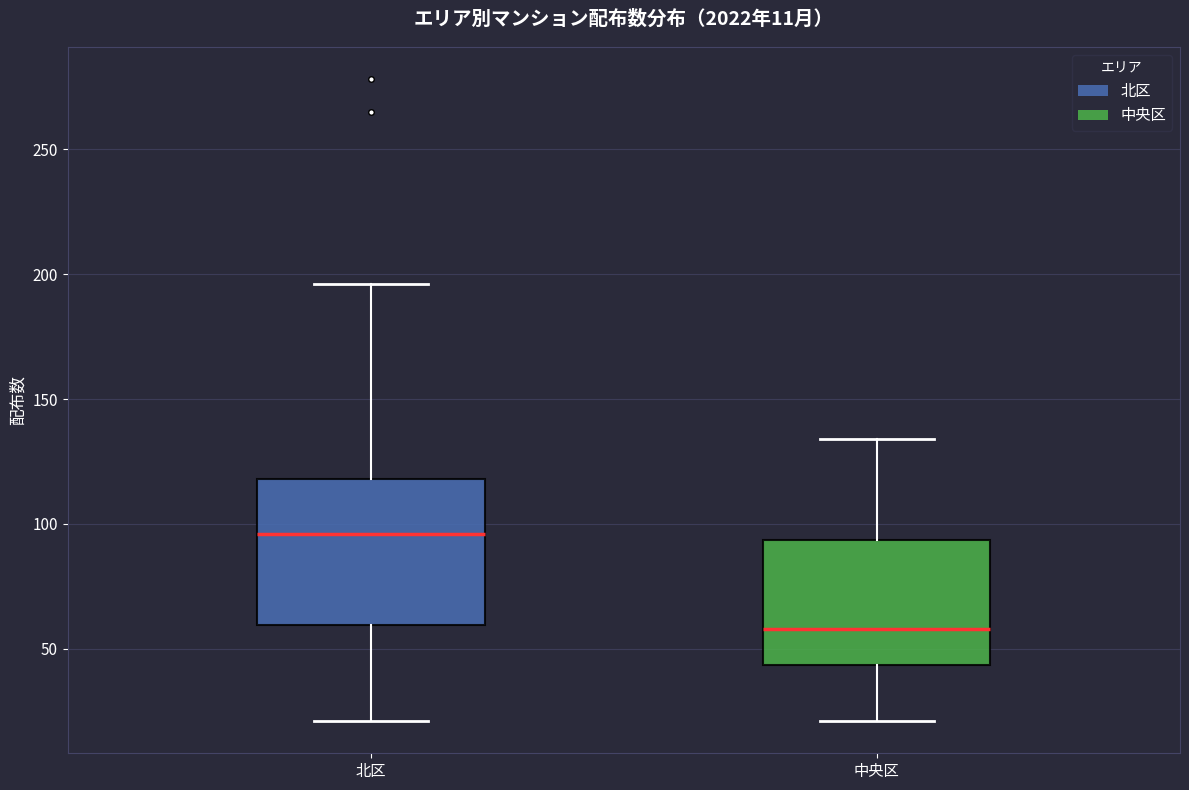

Which box has the highest median line?

北区